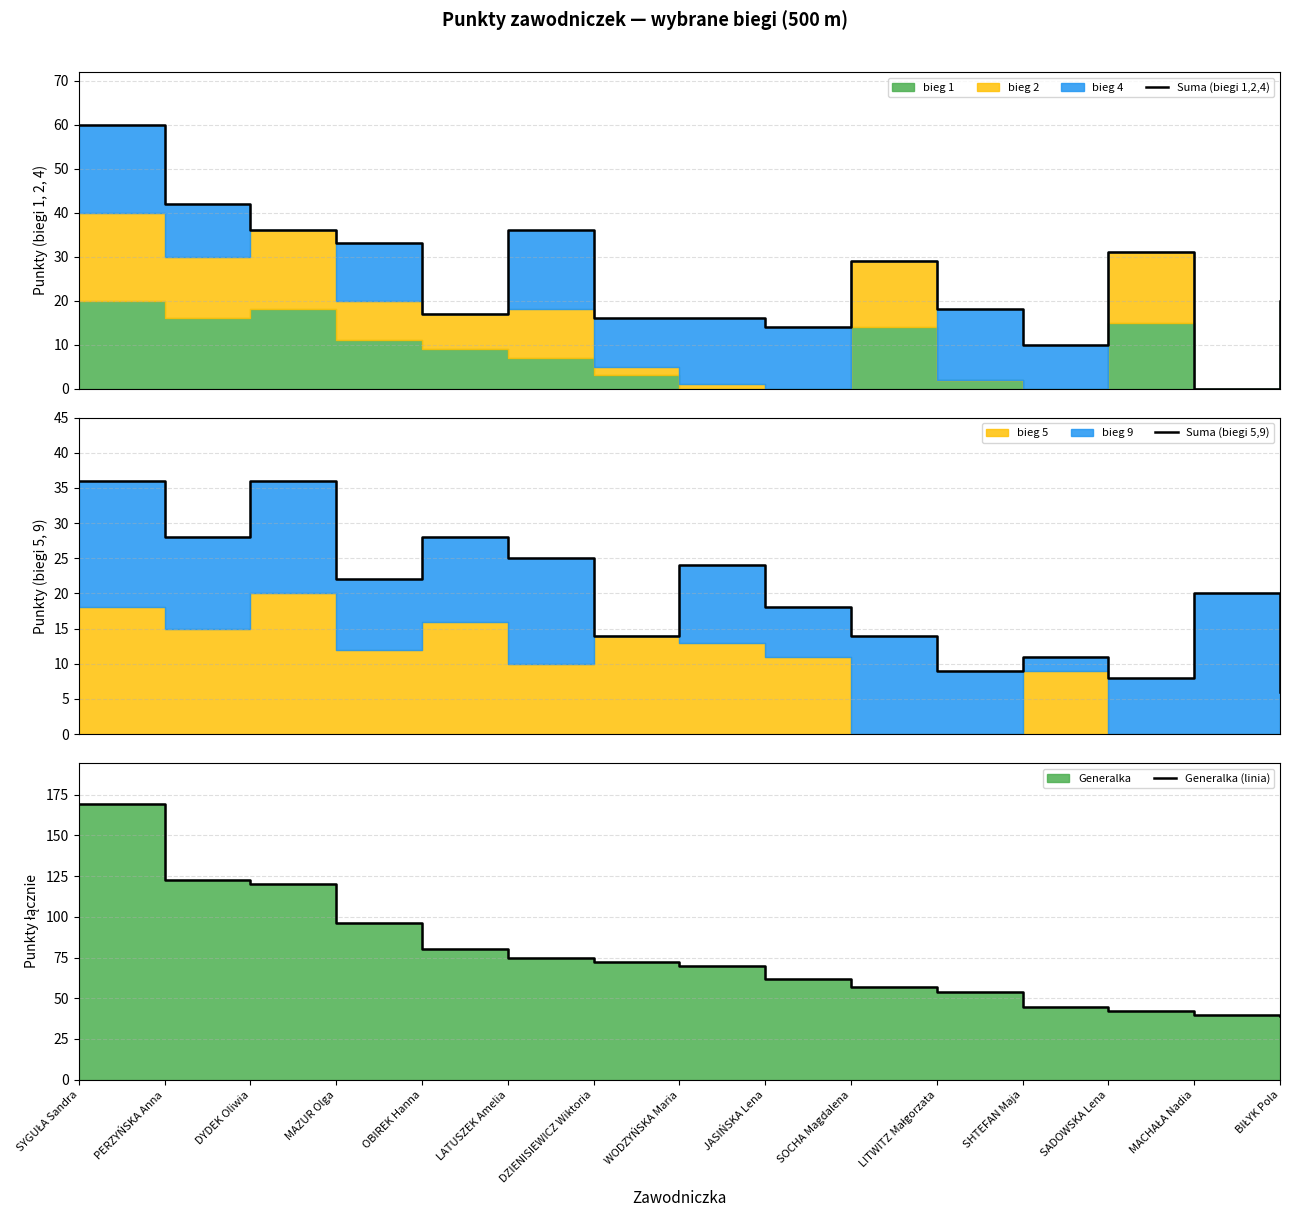

Is it true that Suma (biegi 1,2,4) equals 18.1 at SADOWSKA Lena?

False